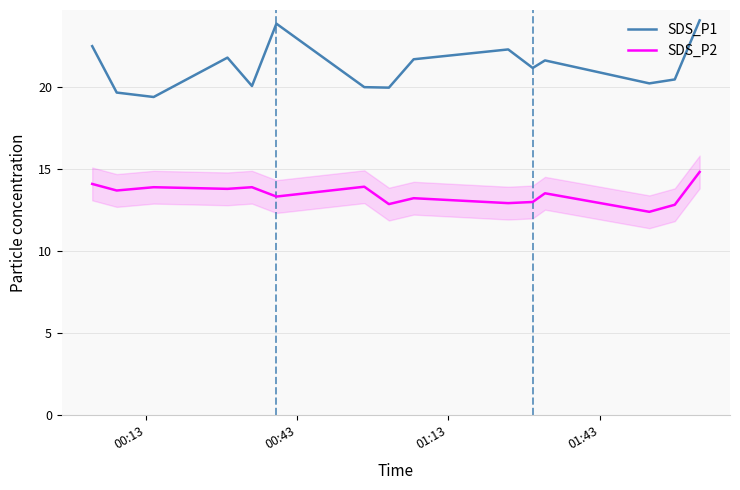

True or false: SDS_P1 and SDS_P2 intersect in this chart.

False